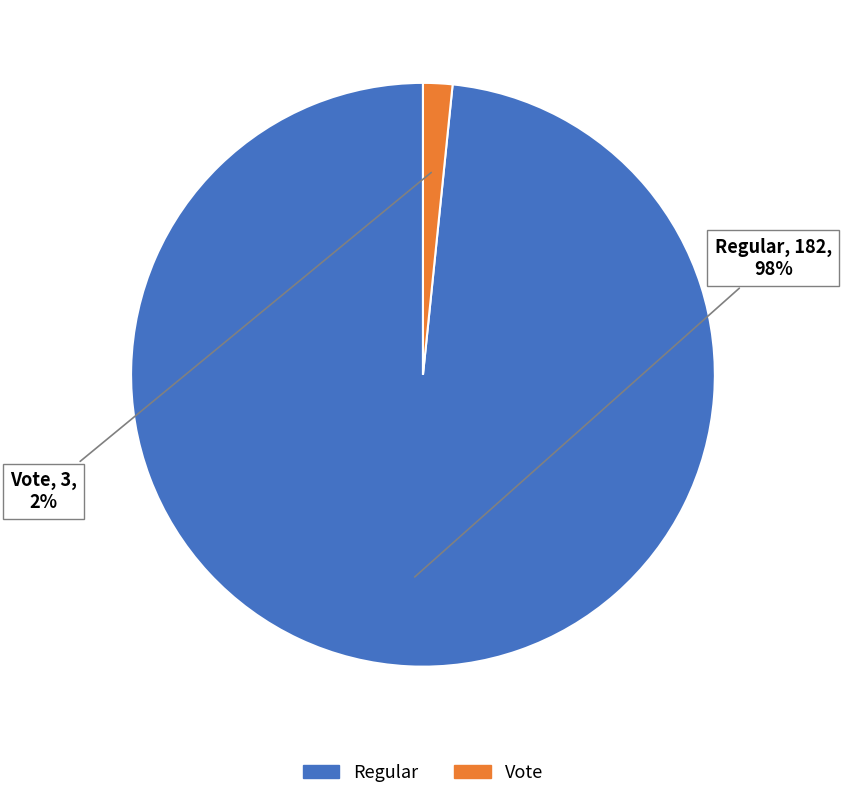

Which has a higher value, Regular or Vote?

Regular